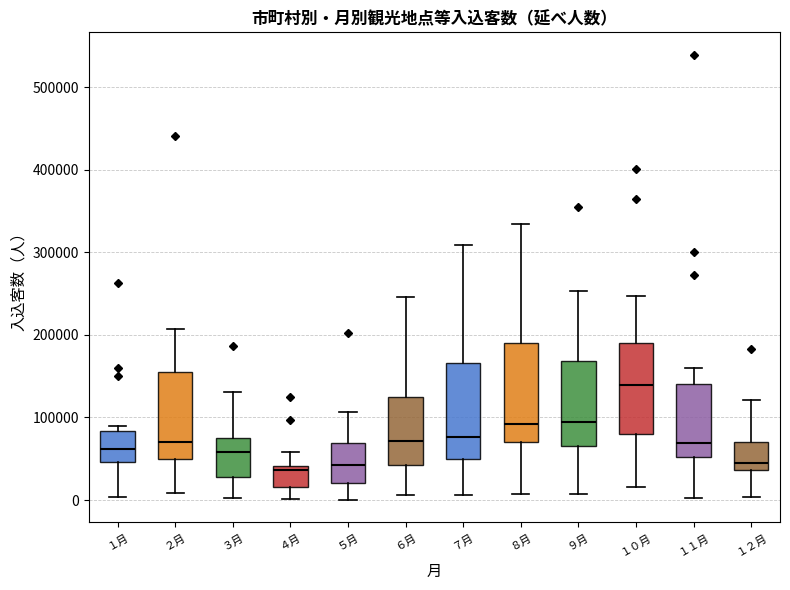

Reading left to right, read every box against the y-axis: the position of its median line, the range the box covers, and the ends of its whiskers. The values are not printed on the chart, so give them approximately, as read against the axis.

１月: median 60000, box 50000 to 80000, whiskers 0 to 90000
２月: median 70000, box 50000 to 160000, whiskers 10000 to 210000
３月: median 60000, box 30000 to 70000, whiskers 0 to 130000
４月: median 40000 (just below the box's upper edge), box 20000 to 40000, whiskers 0 to 60000
５月: median 40000, box 20000 to 70000, whiskers 0 to 110000
６月: median 70000, box 40000 to 130000, whiskers 10000 to 250000
７月: median 80000, box 50000 to 170000, whiskers 10000 to 310000
８月: median 90000, box 70000 to 190000, whiskers 10000 to 330000
９月: median 90000, box 70000 to 170000, whiskers 10000 to 250000
１０月: median 140000, box 80000 to 190000, whiskers 20000 to 250000
１１月: median 70000, box 50000 to 140000, whiskers 0 to 160000
１２月: median 50000, box 40000 to 70000, whiskers 0 to 120000